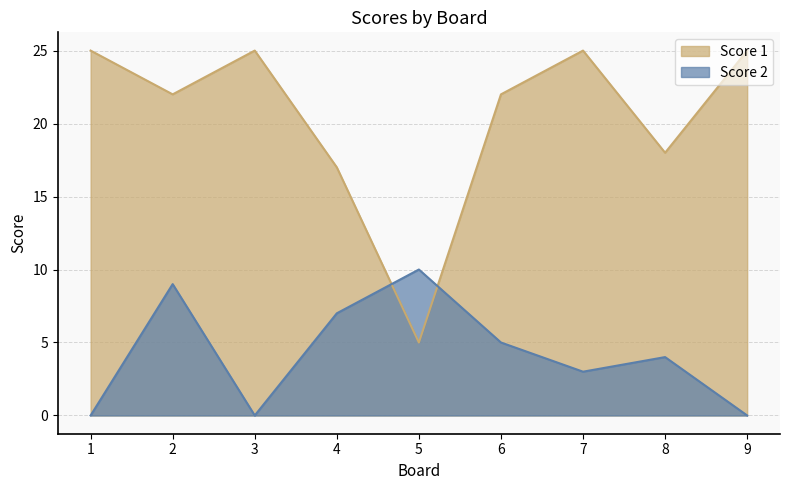

What is the total value across all series at 1?

25